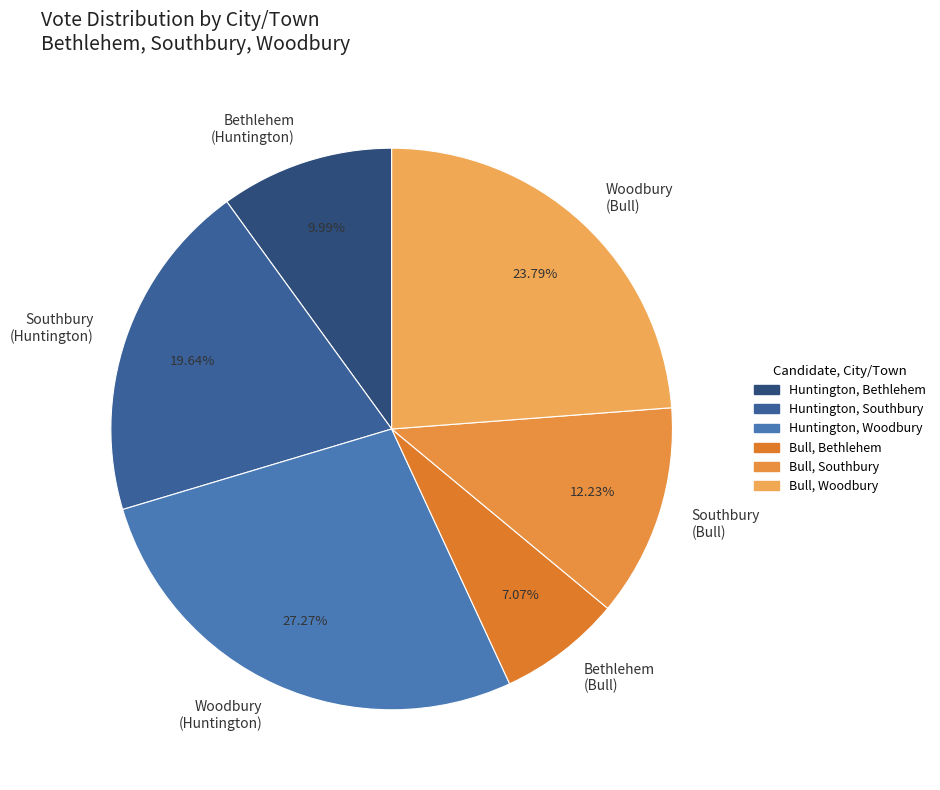

Between Bethlehem (Bull) and Bethlehem (Huntington), which is larger?

Bethlehem (Huntington)